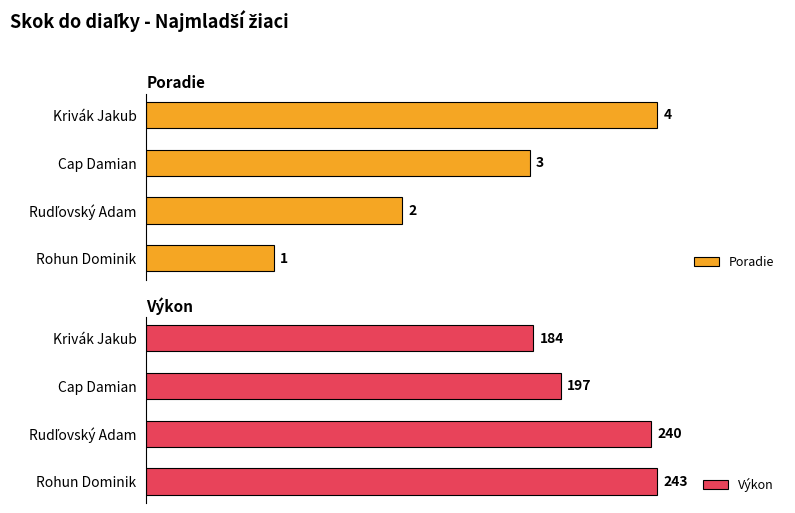

Which category has the highest value in the Poradie series?

Krivák Jakub